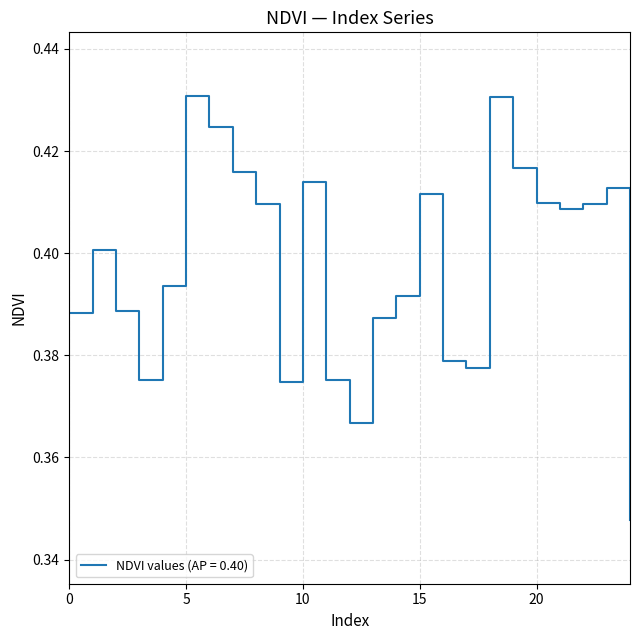

True or false: the data has more than 1 interior local peaks.

True